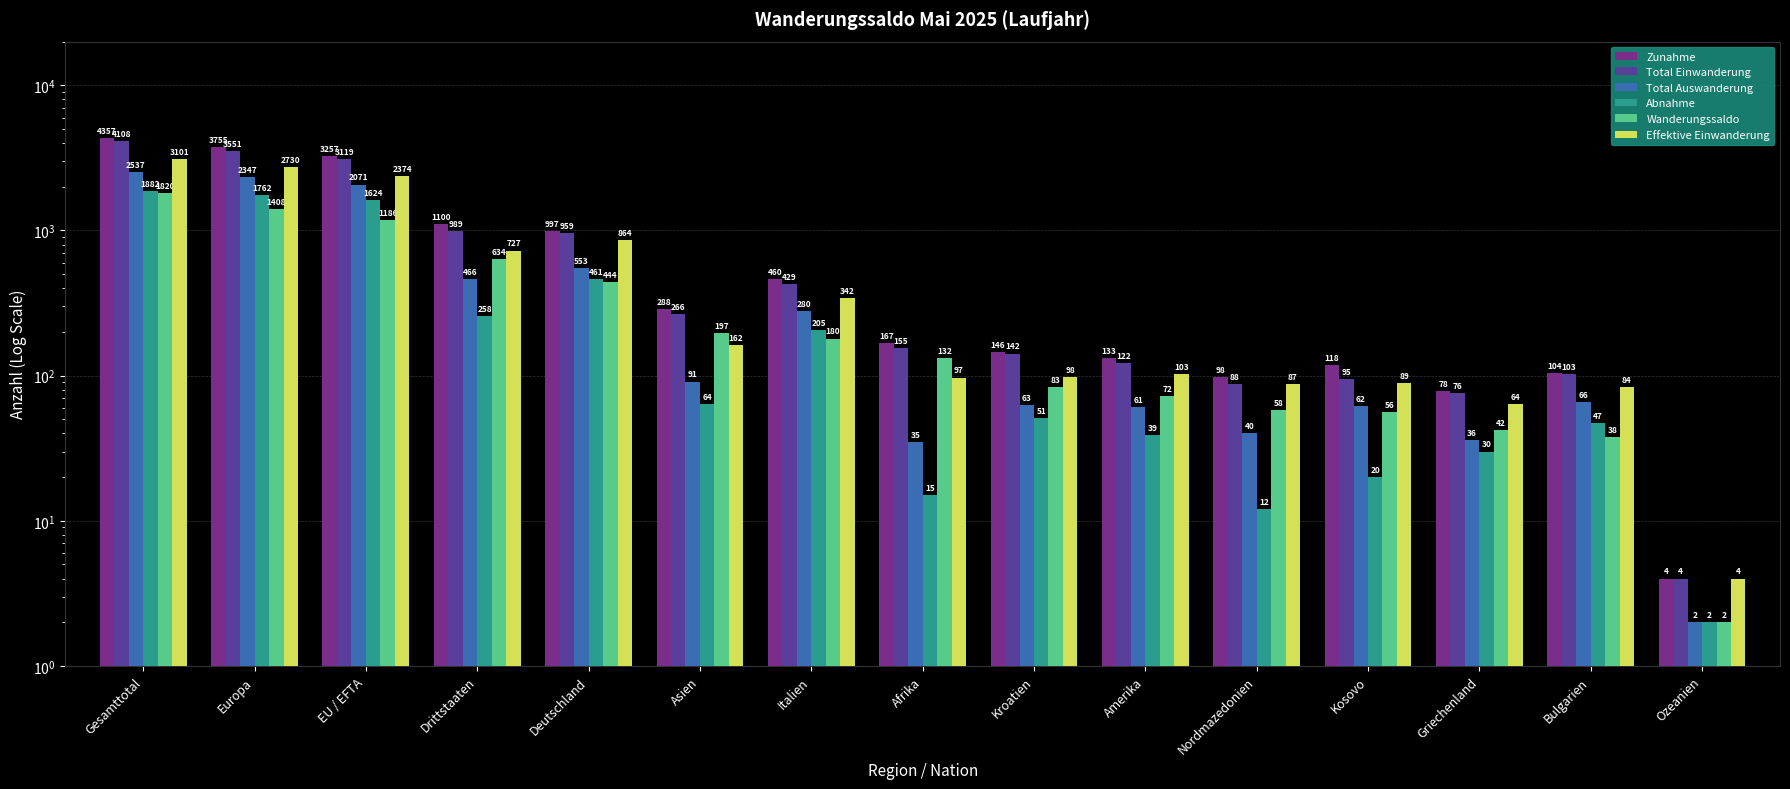

What is the sum of the Zunahme values at Asien and Gesamttotal?

4645